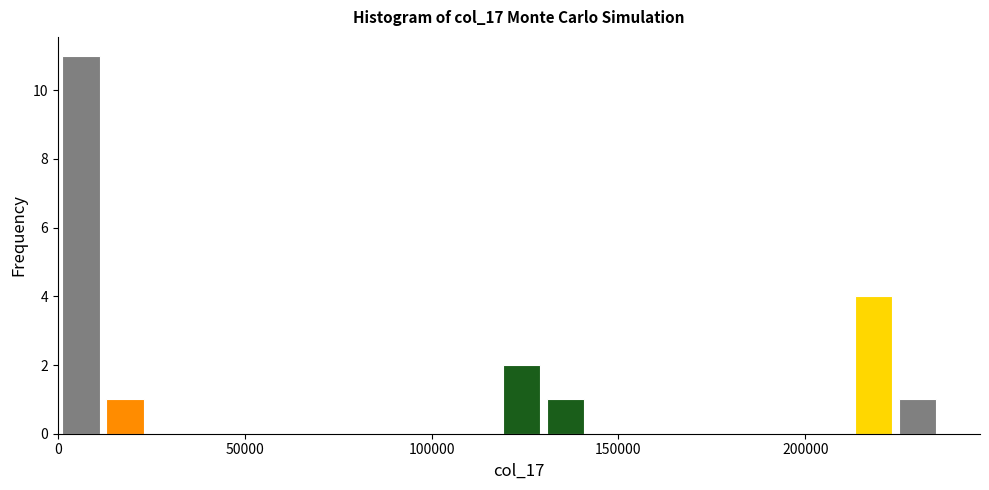

Around what value on the x-axis is the tallest bar? Give the approximate position of its centre, as read against the axis.

5000